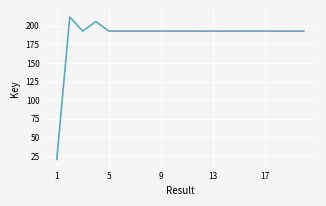

Reading left to right, transcribe all the data shown in this chart.

20379506	211719660	192762999	205703535	192796689	192796179	192796332	192796487	192795956	192796832	192795772	192780224	192779649	192779028	192801271	192800610	192797963	192764564	192776563	192763710